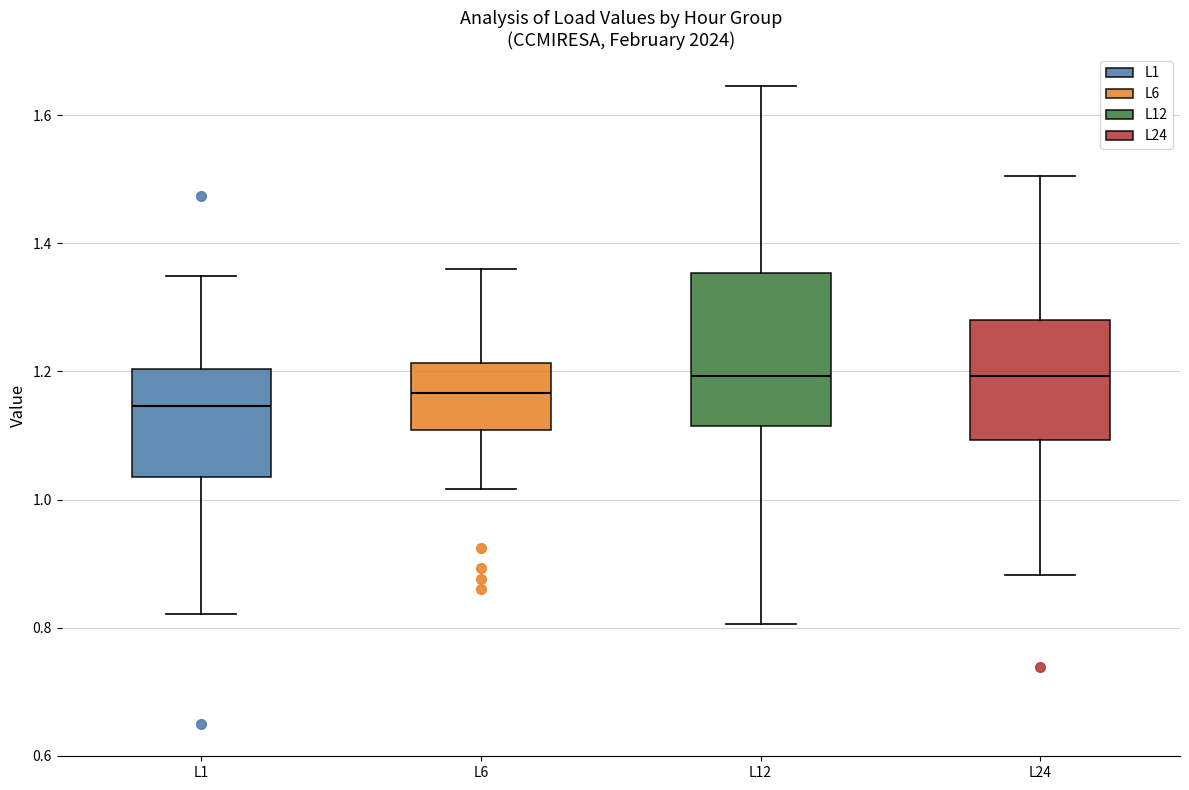

Reading left to right, read every box against the y-axis: the position of its median line, the range the box covers, and the ends of its whiskers. The values are not printed on the chart, so give them approximately, as read against the axis.

L1: median 1.14, box 1.04 to 1.20, whiskers 0.82 to 1.34
L6: median 1.16, box 1.10 to 1.22, whiskers 1.02 to 1.36
L12: median 1.20, box 1.12 to 1.36, whiskers 0.80 to 1.64
L24: median 1.20, box 1.10 to 1.28, whiskers 0.88 to 1.50